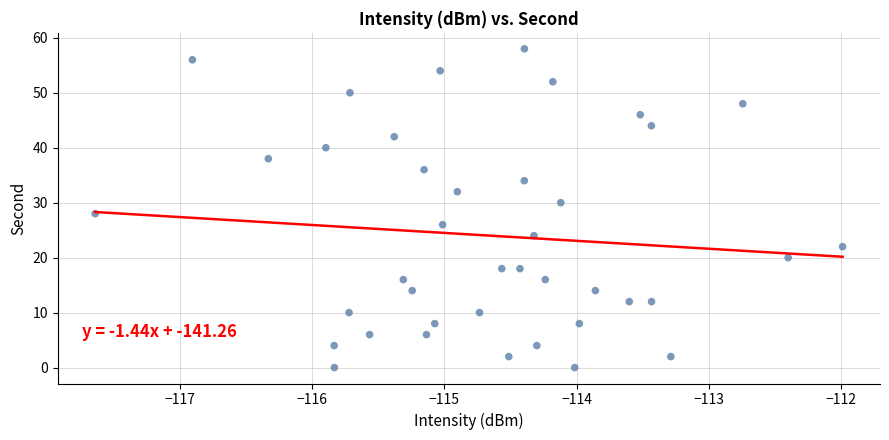

What is the range of Y values (max minus min)?

58